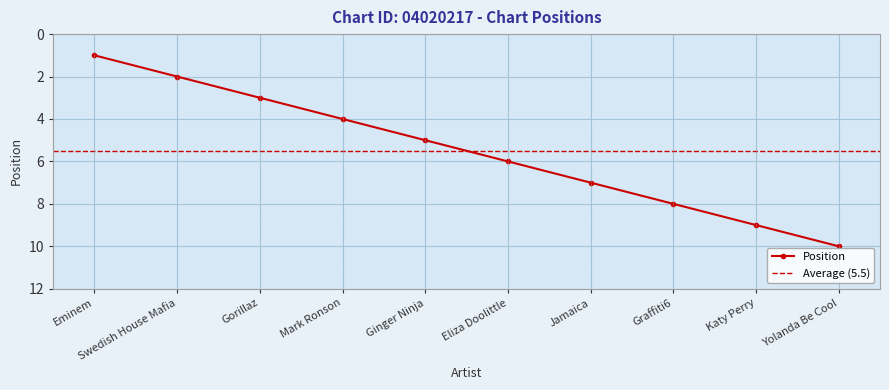

What is the difference between the values at Swedish House Mafia and Katy Perry?

7